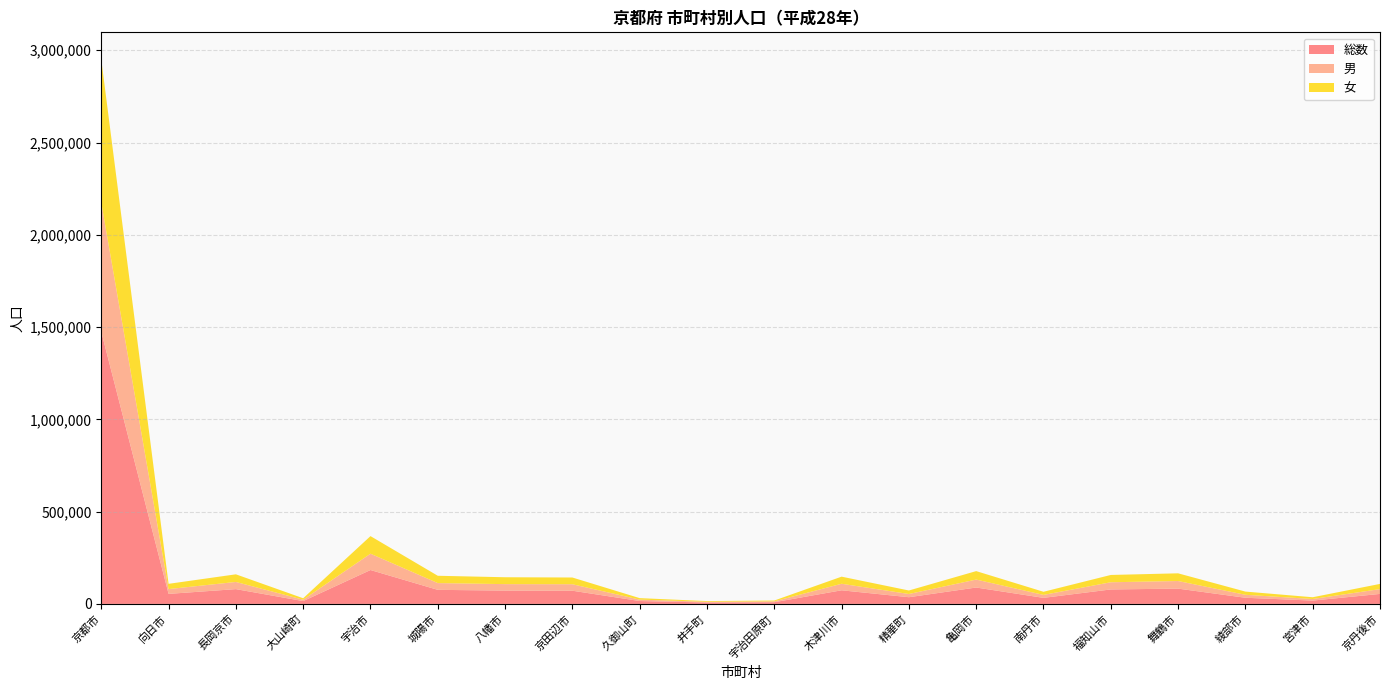

Reading left to right, extract all data points from this chart.

総数: 京都市=1474735	向日市=54430	長岡京市=80213	大山崎町=15355	宇治市=183711	城陽市=76263	八幡市=72265	京田辺市=71550	久御山町=15686	井手町=7736	宇治田原町=9217	木津川市=73861	精華町=36377	亀岡市=88889	南丹市=32893	福知山市=78461	舞鶴市=82896	綾部市=33431	宮津市=18094	京丹後市=54228
男: 京都市=699316	向日市=25928	長岡京市=38806	大山崎町=7471	宇治市=88410	城陽市=36604	八幡市=34966	京田辺市=35066	久御山町=7629	井手町=3737	宇治田原町=4620	木津川市=35291	精華町=17355	亀岡市=42997	南丹市=15956	福知山市=38931	舞鶴市=41144	綾部市=16022	宮津市=8570	京丹後市=25927
女: 京都市=775419	向日市=28502	長岡京市=41407	大山崎町=7884	宇治市=95301	城陽市=39659	八幡市=37299	京田辺市=36484	久御山町=8057	井手町=3999	宇治田原町=4597	木津川市=38570	精華町=19022	亀岡市=45892	南丹市=16937	福知山市=39530	舞鶴市=41752	綾部市=17409	宮津市=9524	京丹後市=28301